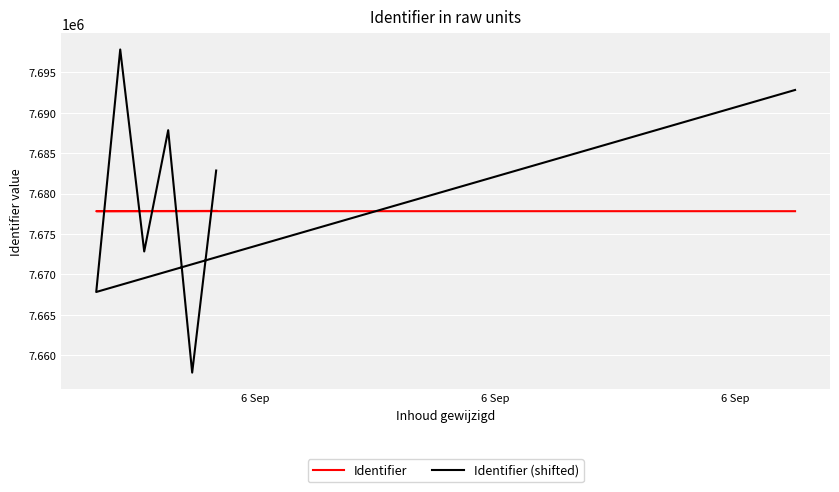

Rank the series by their maximum value, from highest to lowest.

Identifier (shifted), Identifier